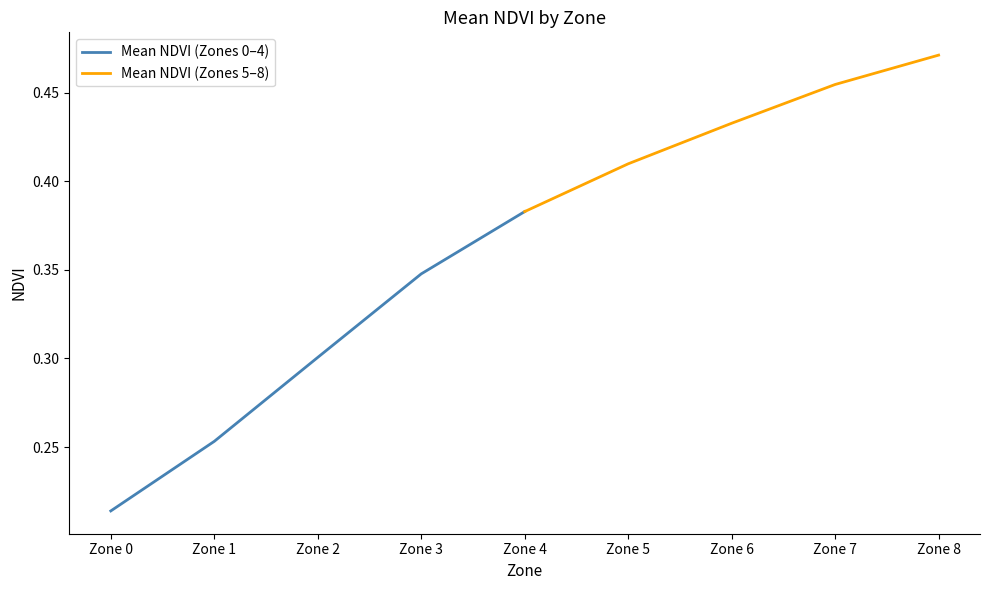

What is the difference between the Mean NDVI (Zones 0–4) values at Zone 0 and Zone 3?

0.1